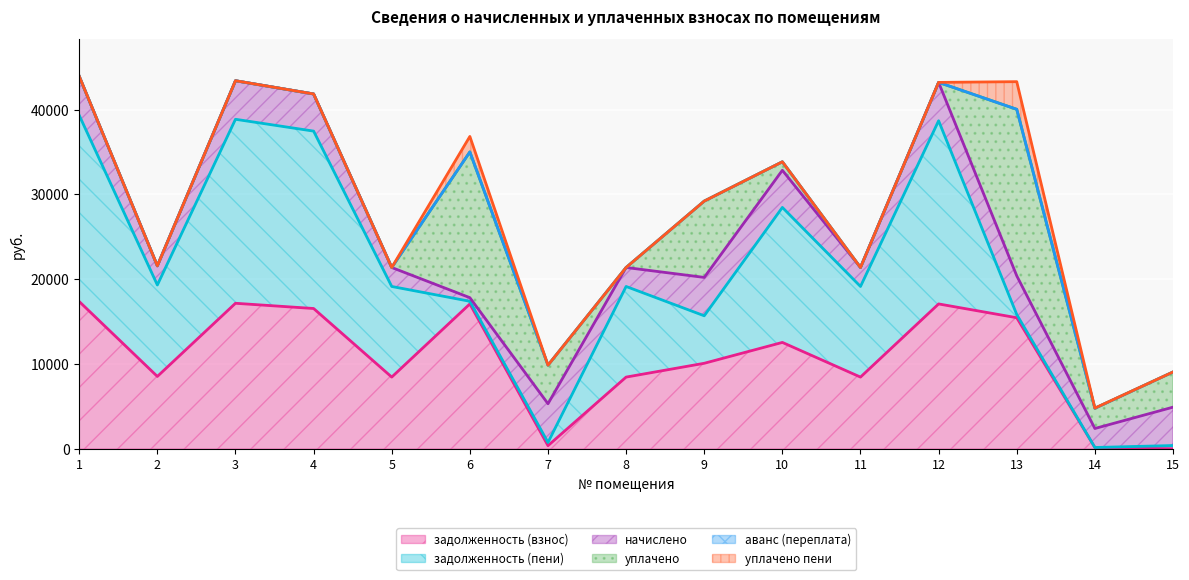

At which category does задолженность (взнос) reach its first local peak?

3